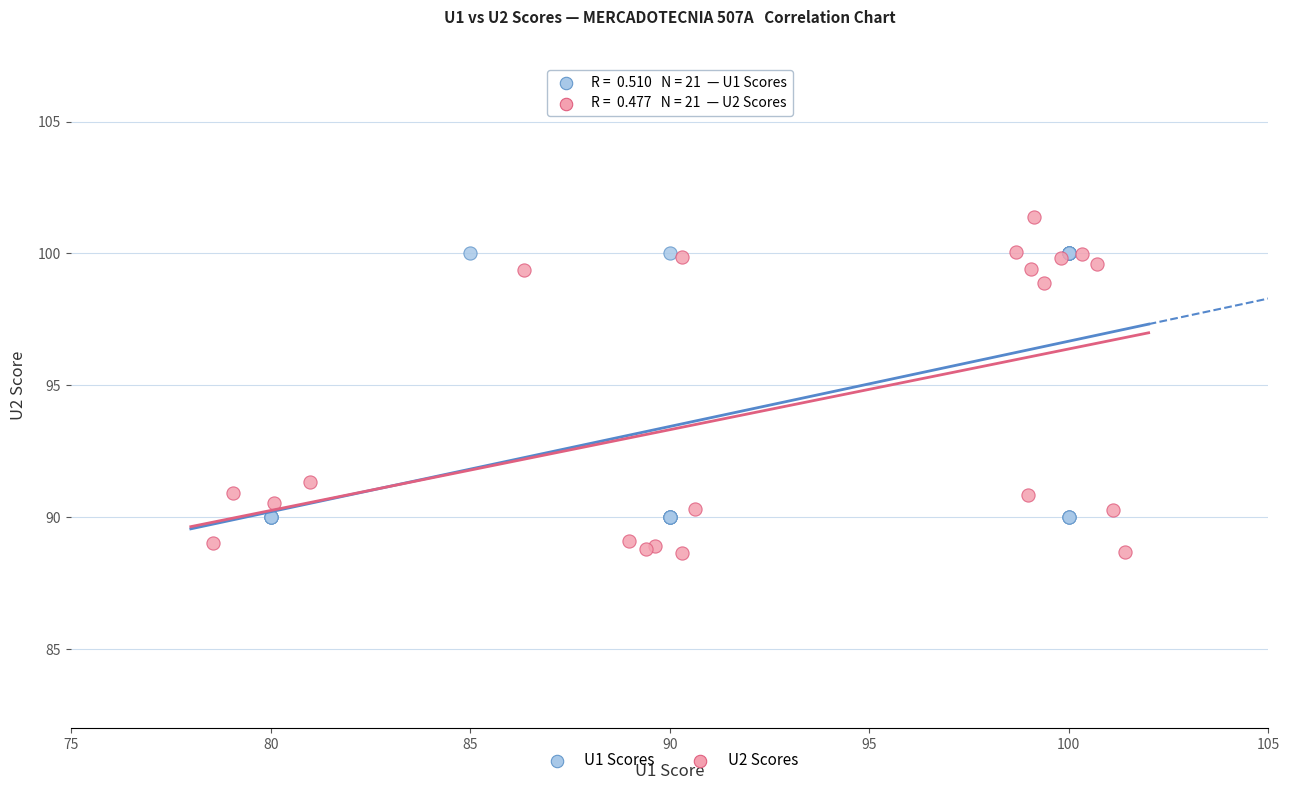

What are all the series names shown in the legend?

U1 Scores, U2 Scores